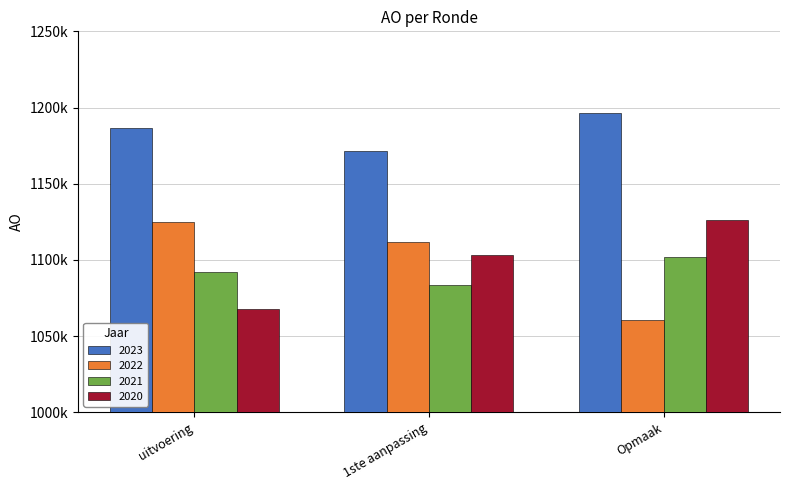

Rank the categories by 2022 value from highest to lowest.

uitvoering, 1ste aanpassing, Opmaak